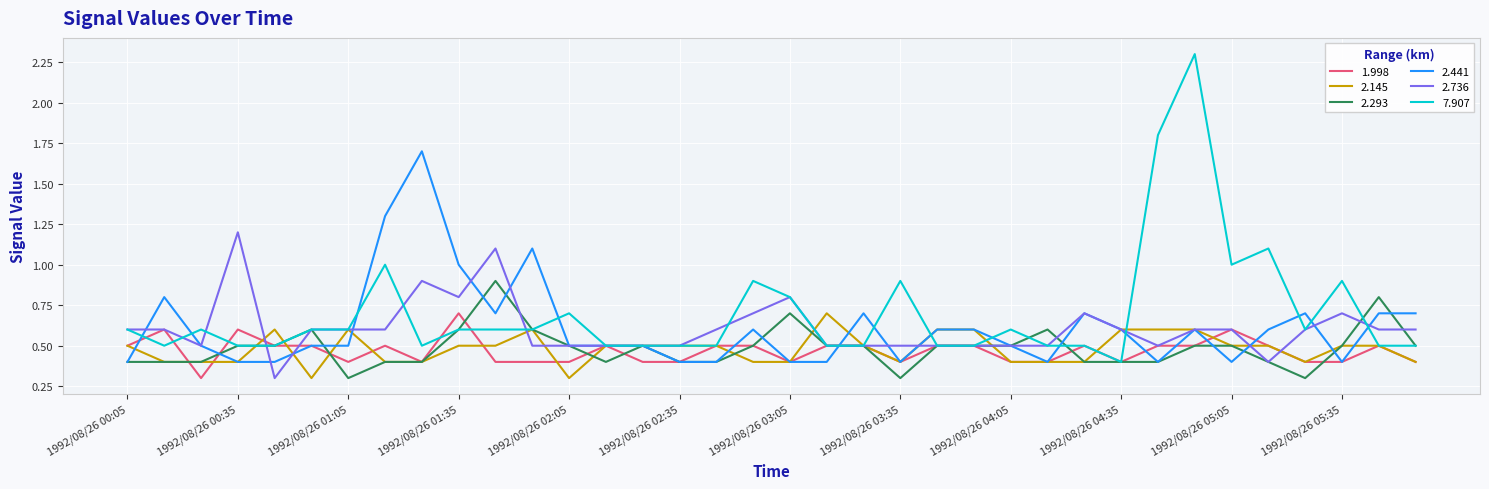

Which series has the largest total across all categories?

7.907